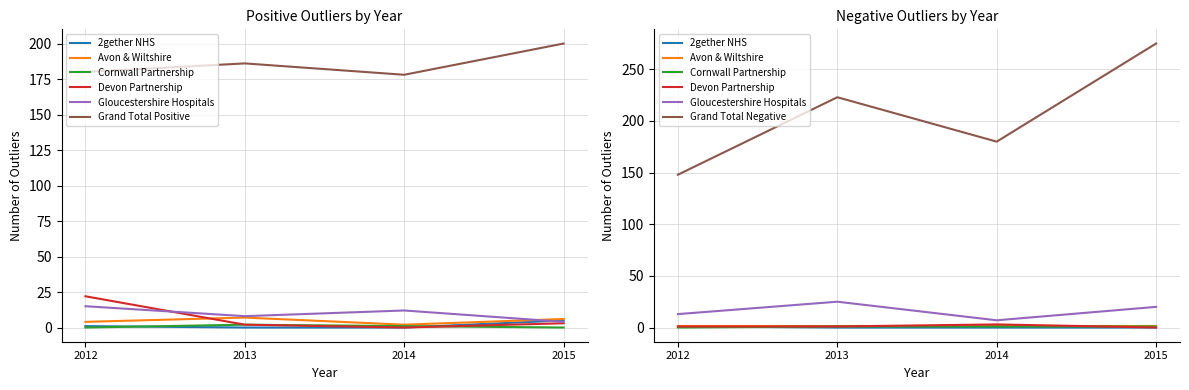

What is the total value across all series at 2014?

193